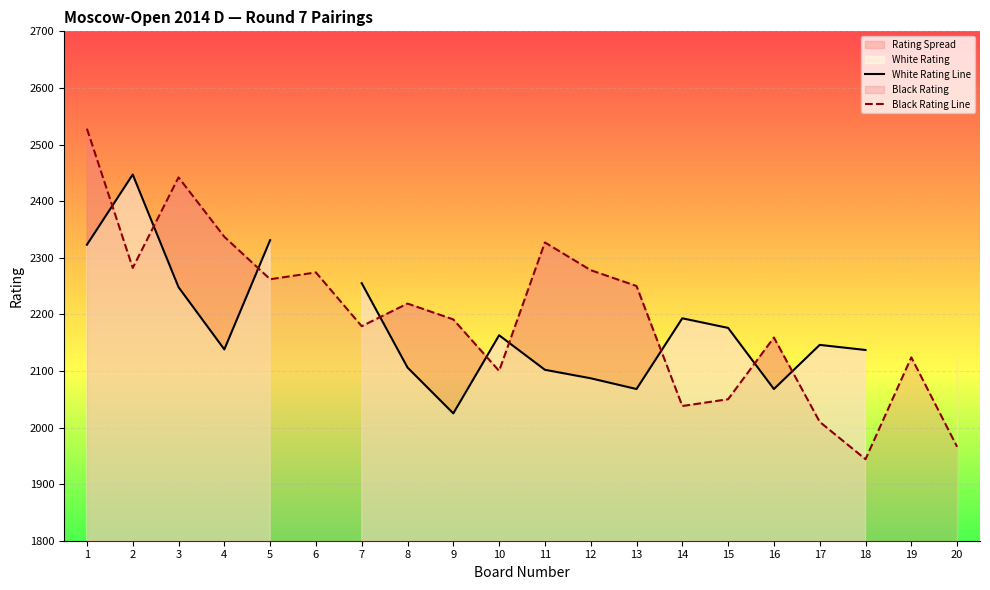

How many series are shown in this chart?

2